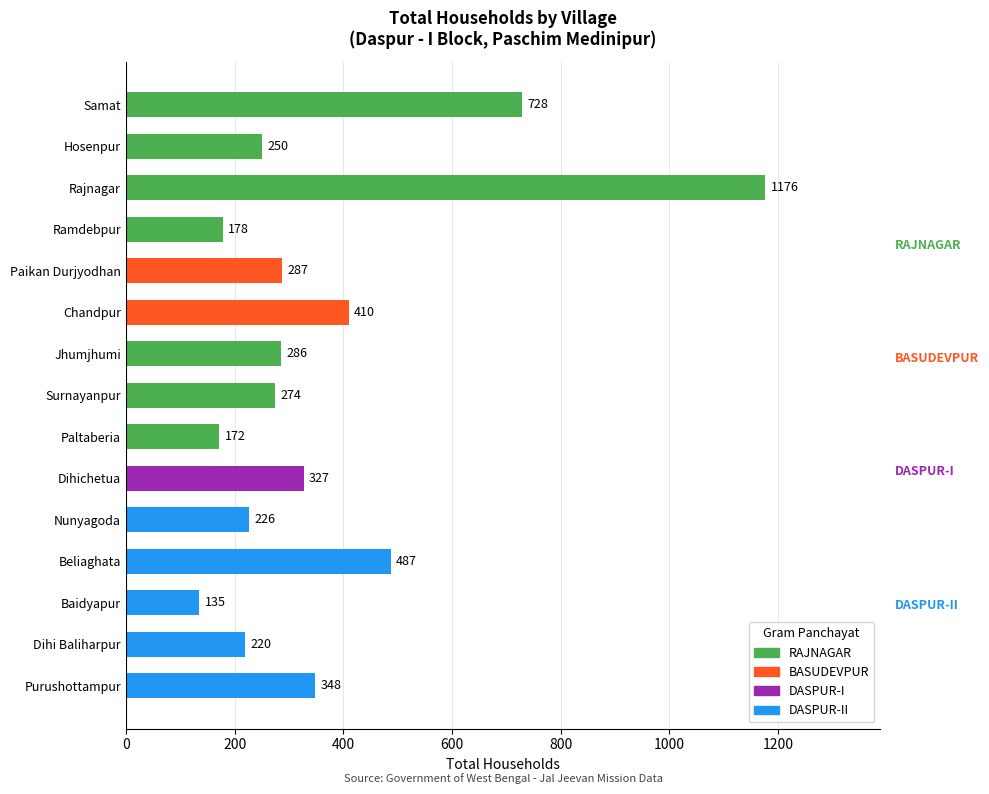

At which label is the value closest to 655?

Samat